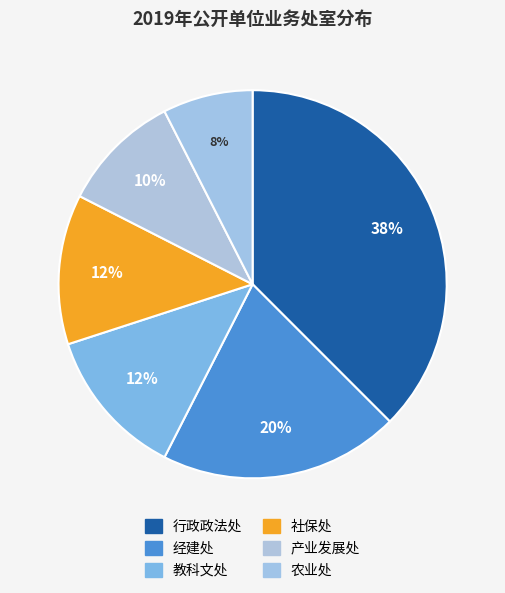

Rank the categories by value from highest to lowest.

行政政法处, 经建处, 教科文处, 社保处, 产业发展处, 农业处